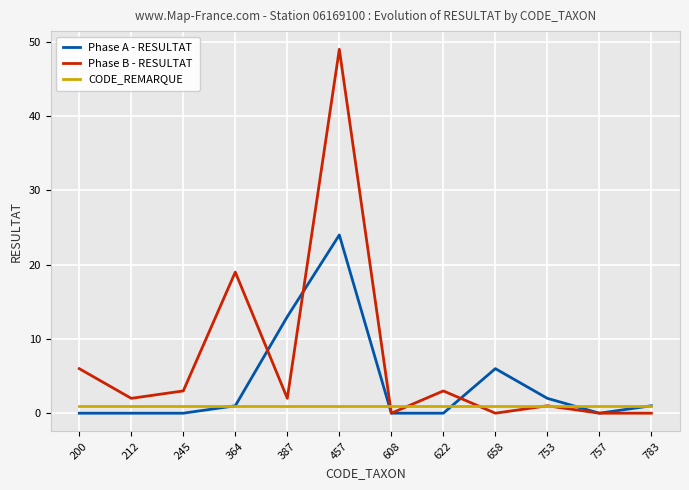

List the series in order of their overall mean, lowest first.

CODE_REMARQUE, Phase A - RESULTAT, Phase B - RESULTAT